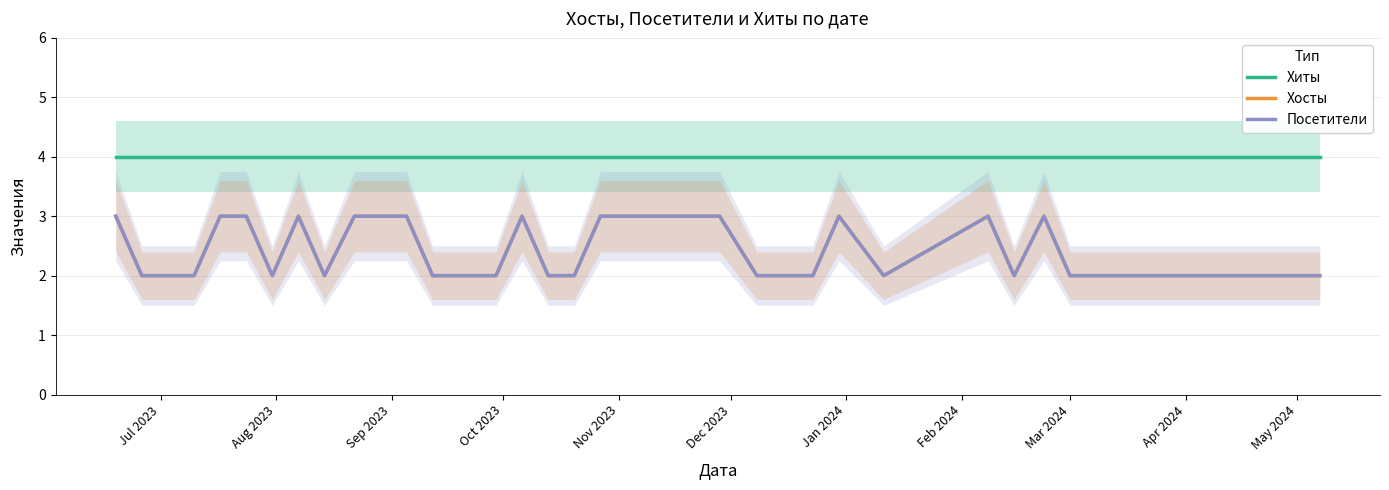

What is the difference between the maximum and minimum values in the Хосты series?

1